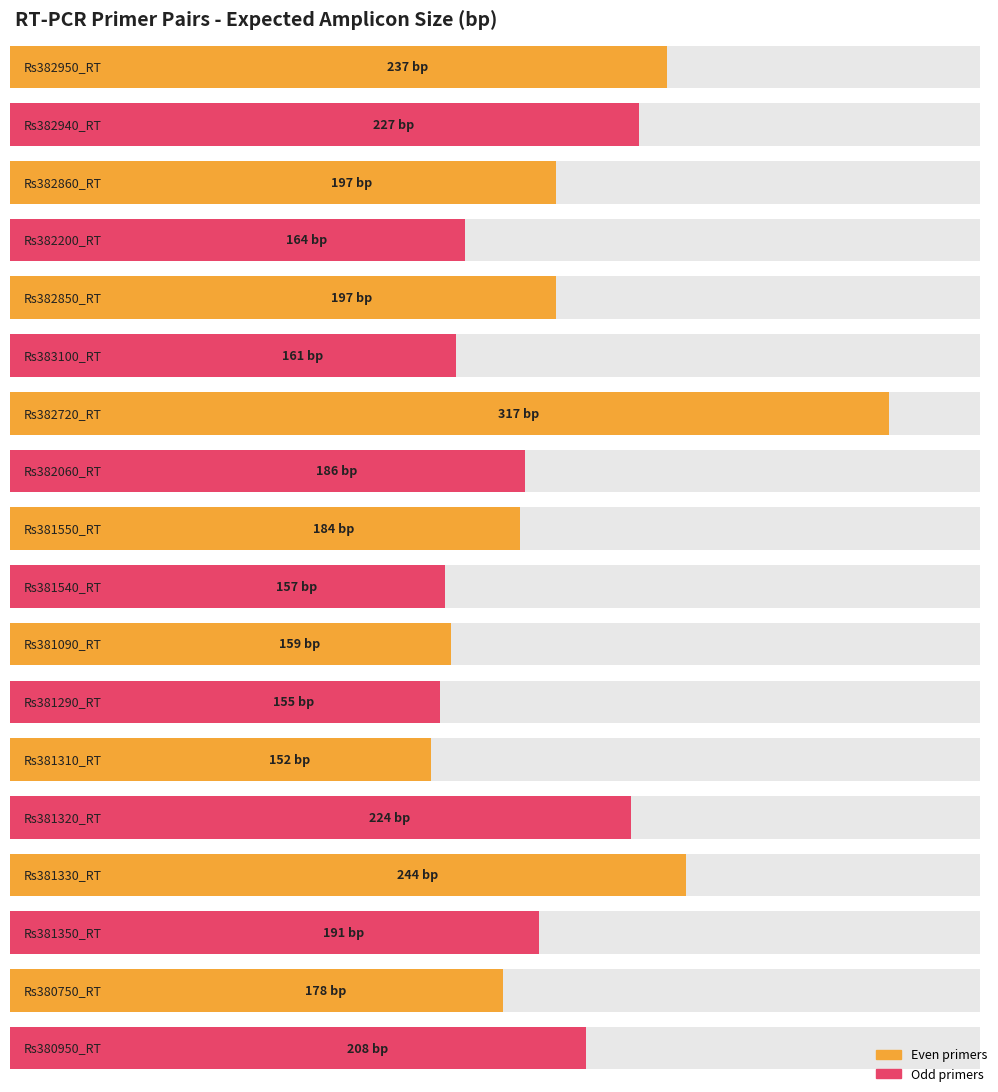

Read the value at Rs381320_RT.

224